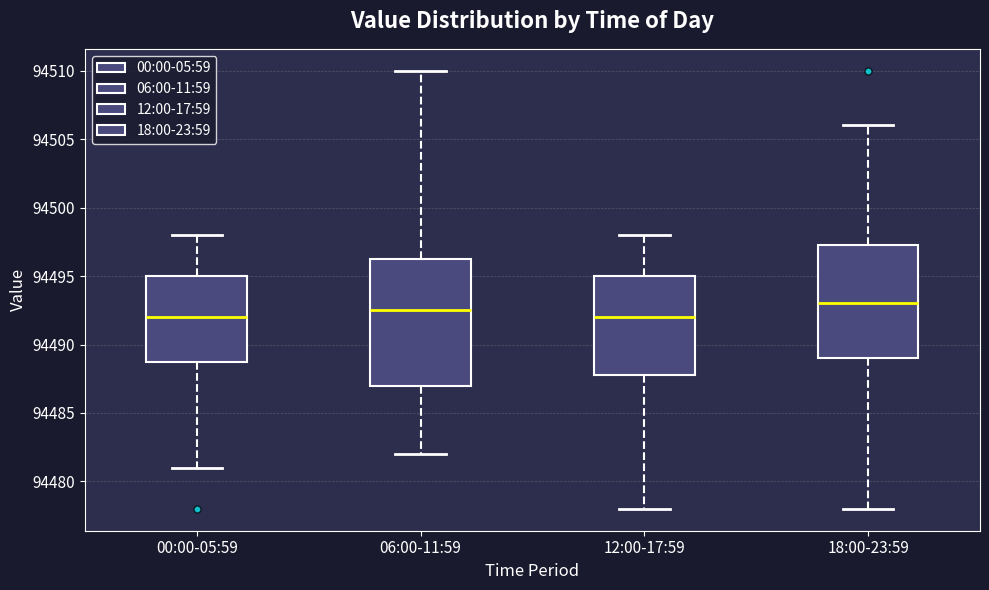

Which box is the tallest, from its lower edge to its upper edge?

06:00-11:59